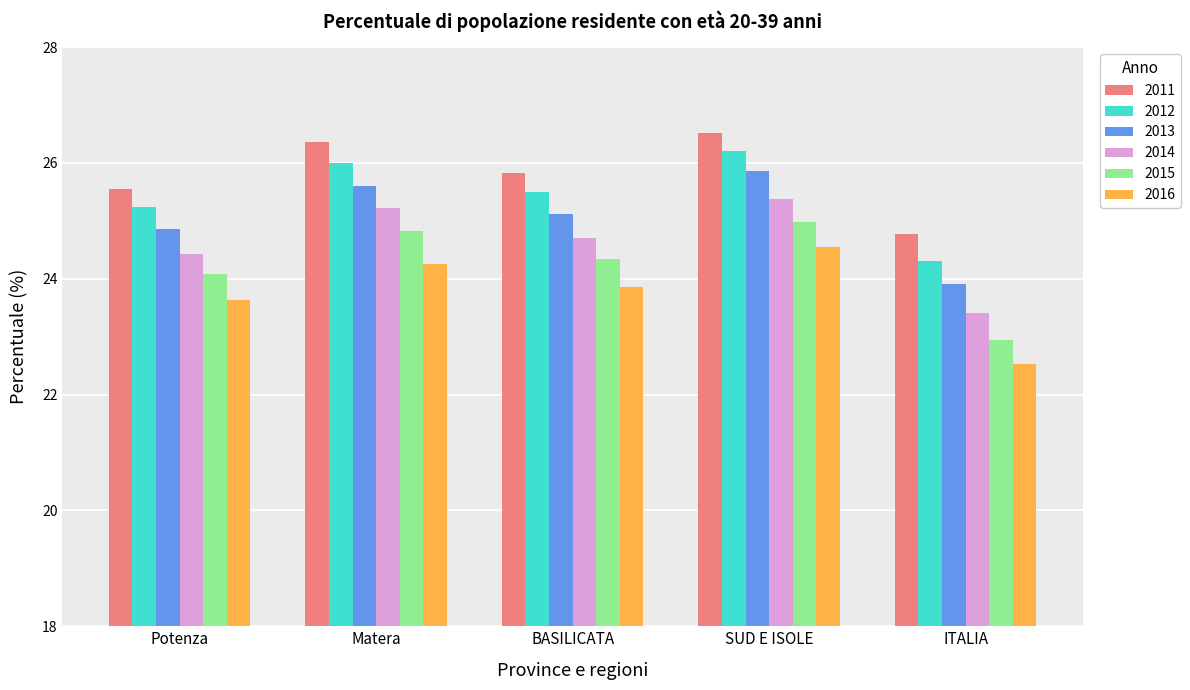

Which series has the widest spread of values?

2015